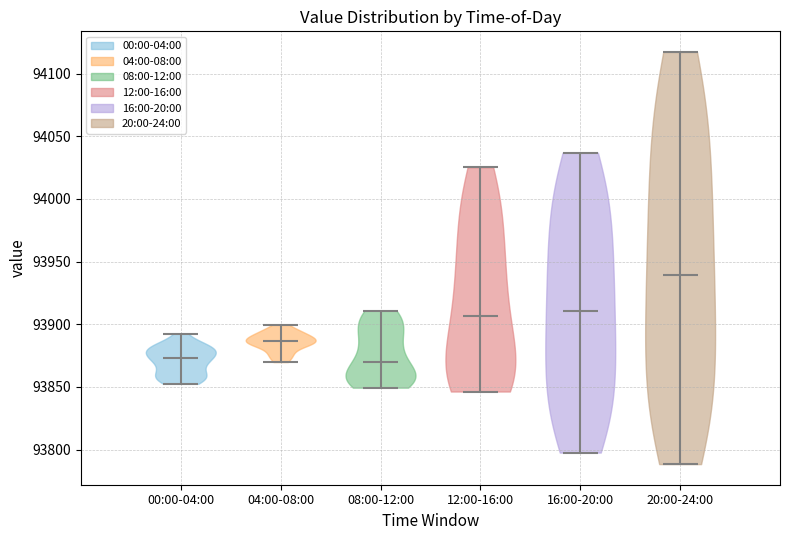

Reading left to right, read every violin against the y-axis: where its median line is, and the lowest and highest points it reaches. The values are not printed on the chart, so give them approximately, as read against the axis.

00:00-04:00: median line 93875, lowest point 93850, highest point 93890
04:00-08:00: median line 93885, lowest point 93870, highest point 93900
08:00-12:00: median line 93870, lowest point 93850, highest point 93910
12:00-16:00: median line 93905, lowest point 93845, highest point 94025
16:00-20:00: median line 93910, lowest point 93800, highest point 94035
20:00-24:00: median line 93940, lowest point 93790, highest point 94115